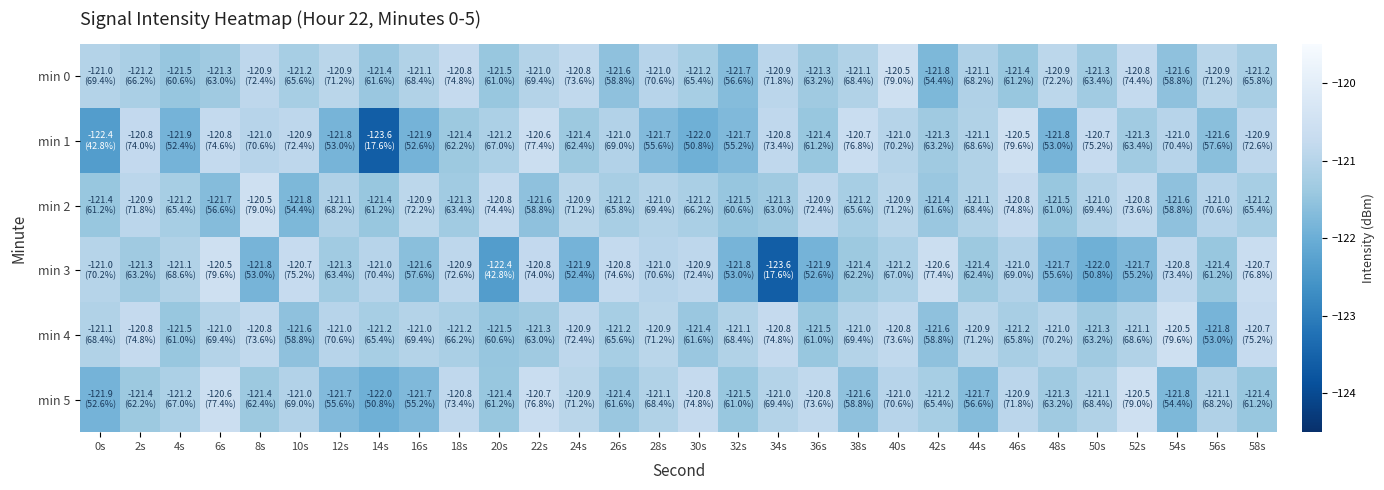

Reading left to right, what are all the values shown in this chart?

min 0: 0s=-121.0	2s=-121.2	4s=-121.5	6s=-121.3	8s=-120.9	10s=-121.2	12s=-120.9	14s=-121.4	16s=-121.1	18s=-120.8	20s=-121.5	22s=-121.0	24s=-120.8	26s=-121.6	28s=-121.0	30s=-121.2	32s=-121.7	34s=-120.9	36s=-121.3	38s=-121.1	40s=-120.5	42s=-121.8	44s=-121.1	46s=-121.4	48s=-120.9	50s=-121.3	52s=-120.8	54s=-121.6	56s=-120.9	58s=-121.2
min 1: 0s=-122.4	2s=-120.8	4s=-121.9	6s=-120.8	8s=-121.0	10s=-120.9	12s=-121.8	14s=-123.6	16s=-121.9	18s=-121.4	20s=-121.2	22s=-120.6	24s=-121.4	26s=-121.0	28s=-121.7	30s=-122.0	32s=-121.7	34s=-120.8	36s=-121.4	38s=-120.7	40s=-121.0	42s=-121.3	44s=-121.1	46s=-120.5	48s=-121.8	50s=-120.7	52s=-121.3	54s=-121.0	56s=-121.6	58s=-120.9
min 2: 0s=-121.4	2s=-120.9	4s=-121.2	6s=-121.7	8s=-120.5	10s=-121.8	12s=-121.1	14s=-121.4	16s=-120.9	18s=-121.3	20s=-120.8	22s=-121.6	24s=-120.9	26s=-121.2	28s=-121.0	30s=-121.2	32s=-121.5	34s=-121.3	36s=-120.9	38s=-121.2	40s=-120.9	42s=-121.4	44s=-121.1	46s=-120.8	48s=-121.5	50s=-121.0	52s=-120.8	54s=-121.6	56s=-121.0	58s=-121.2
min 3: 0s=-121.0	2s=-121.3	4s=-121.1	6s=-120.5	8s=-121.8	10s=-120.7	12s=-121.3	14s=-121.0	16s=-121.6	18s=-120.9	20s=-122.4	22s=-120.8	24s=-121.9	26s=-120.8	28s=-121.0	30s=-120.9	32s=-121.8	34s=-123.6	36s=-121.9	38s=-121.4	40s=-121.2	42s=-120.6	44s=-121.4	46s=-121.0	48s=-121.7	50s=-122.0	52s=-121.7	54s=-120.8	56s=-121.4	58s=-120.7
min 4: 0s=-121.1	2s=-120.8	4s=-121.5	6s=-121.0	8s=-120.8	10s=-121.6	12s=-121.0	14s=-121.2	16s=-121.0	18s=-121.2	20s=-121.5	22s=-121.3	24s=-120.9	26s=-121.2	28s=-120.9	30s=-121.4	32s=-121.1	34s=-120.8	36s=-121.5	38s=-121.0	40s=-120.8	42s=-121.6	44s=-120.9	46s=-121.2	48s=-121.0	50s=-121.3	52s=-121.1	54s=-120.5	56s=-121.8	58s=-120.7
min 5: 0s=-121.9	2s=-121.4	4s=-121.2	6s=-120.6	8s=-121.4	10s=-121.0	12s=-121.7	14s=-122.0	16s=-121.7	18s=-120.8	20s=-121.4	22s=-120.7	24s=-120.9	26s=-121.4	28s=-121.1	30s=-120.8	32s=-121.5	34s=-121.0	36s=-120.8	38s=-121.6	40s=-121.0	42s=-121.2	44s=-121.7	46s=-120.9	48s=-121.3	50s=-121.1	52s=-120.5	54s=-121.8	56s=-121.1	58s=-121.4